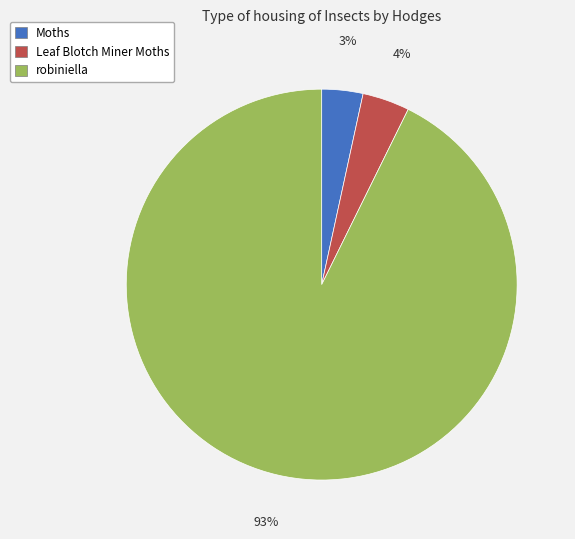

To the nearest percent, what percentage of the pie is robiniella?

93%